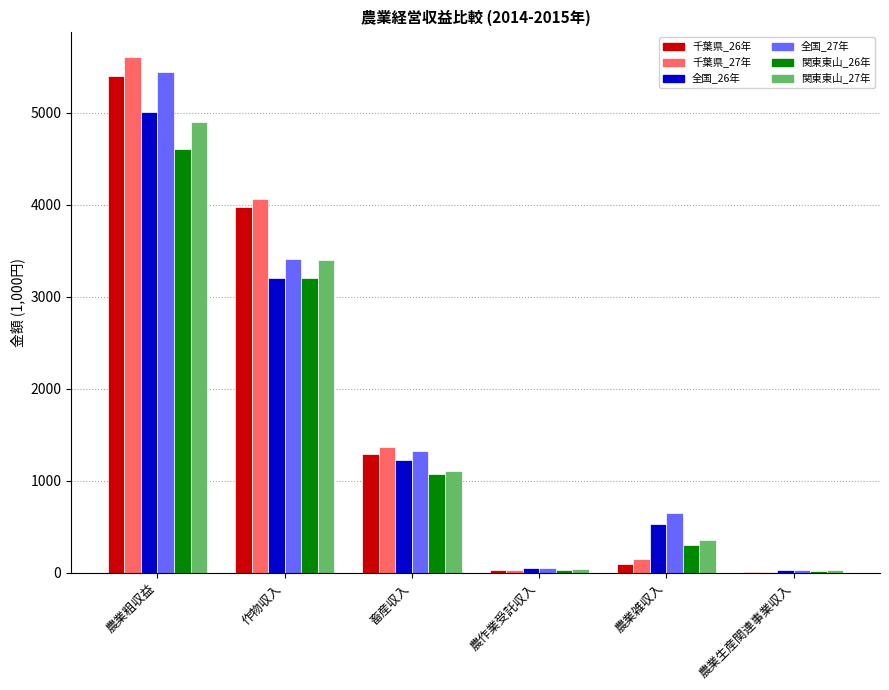

True or false: 千葉県_26年 has a value of 5933 at 作物収入.

False